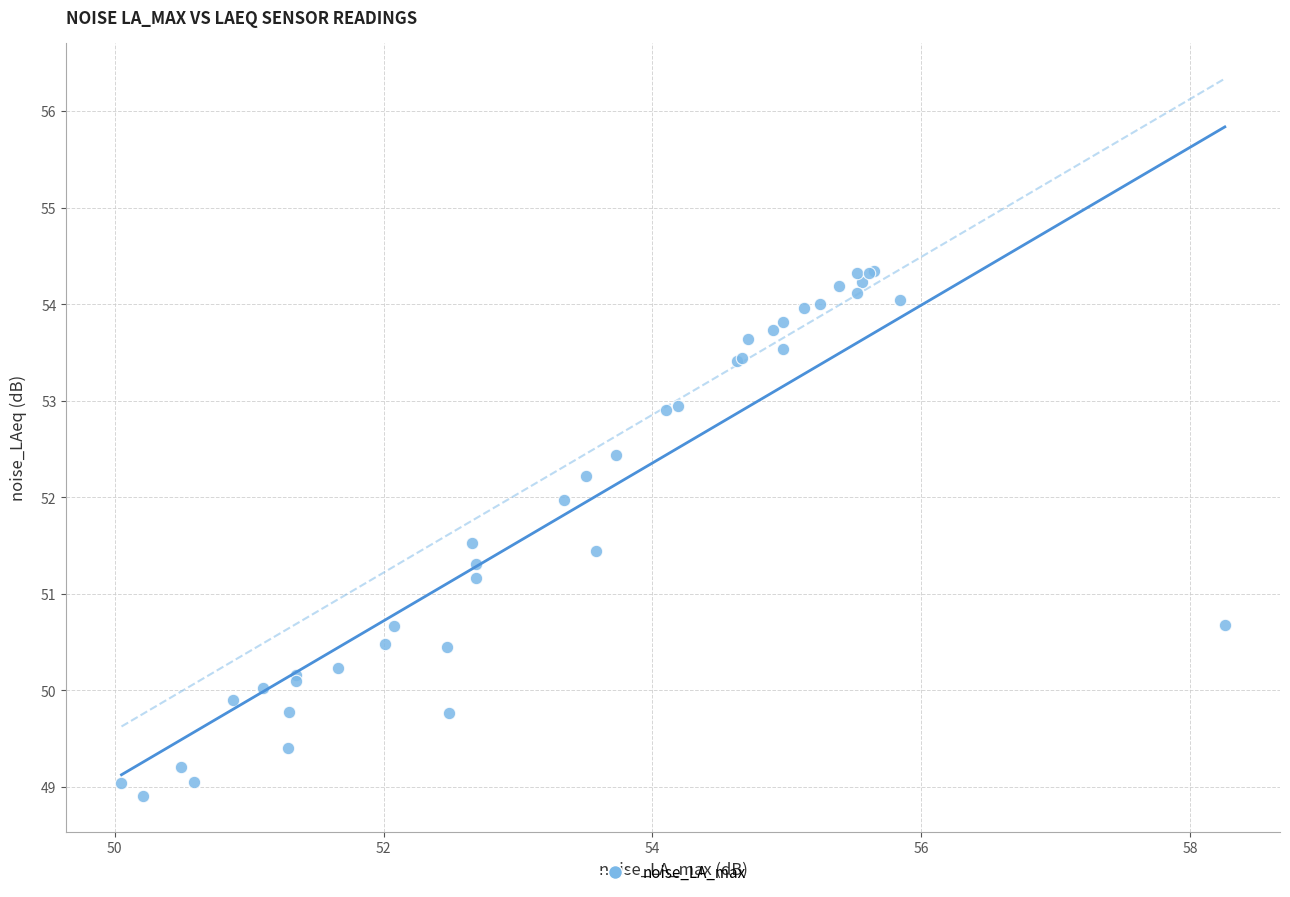

What Y value in the scatter plot is closest to 51?

51.2